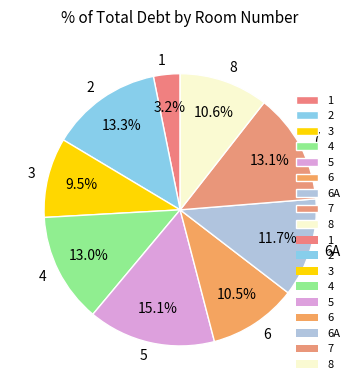

What portion of the pie excludes 3?

90.5%